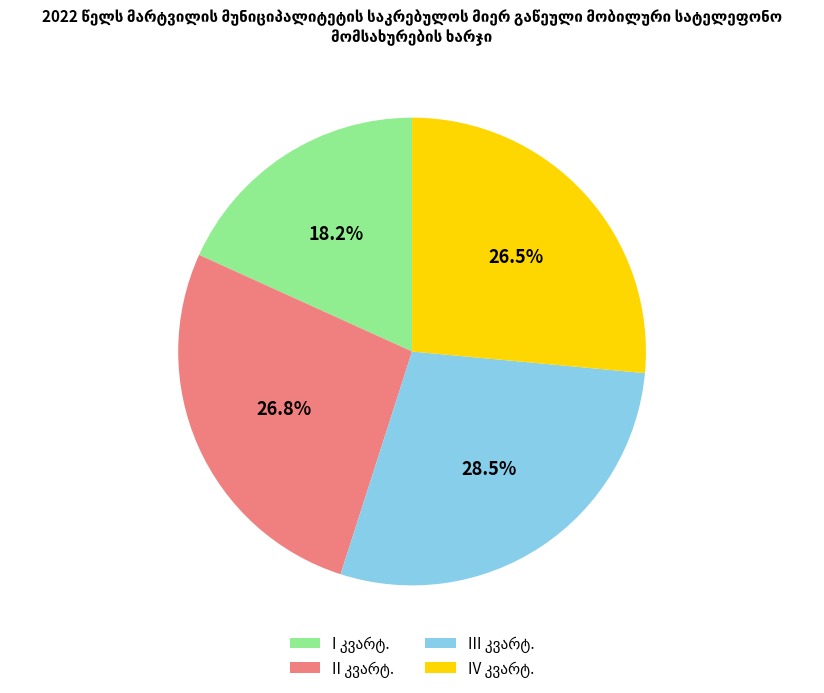

To the nearest percent, what is the difference between the largest and smallest slice percentages?

10%